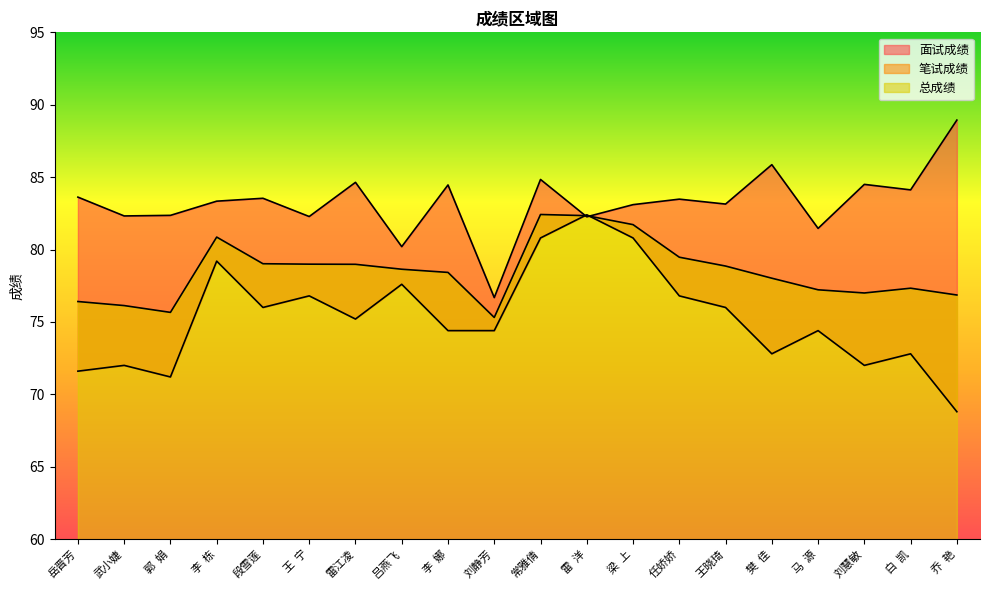

What is the highest value of the 笔试成绩 series?

82.4